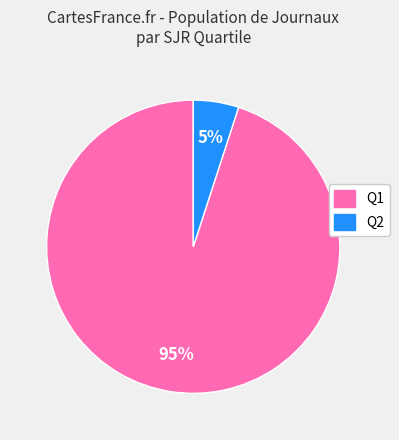

To the nearest percent, what is the average slice percentage?

50%